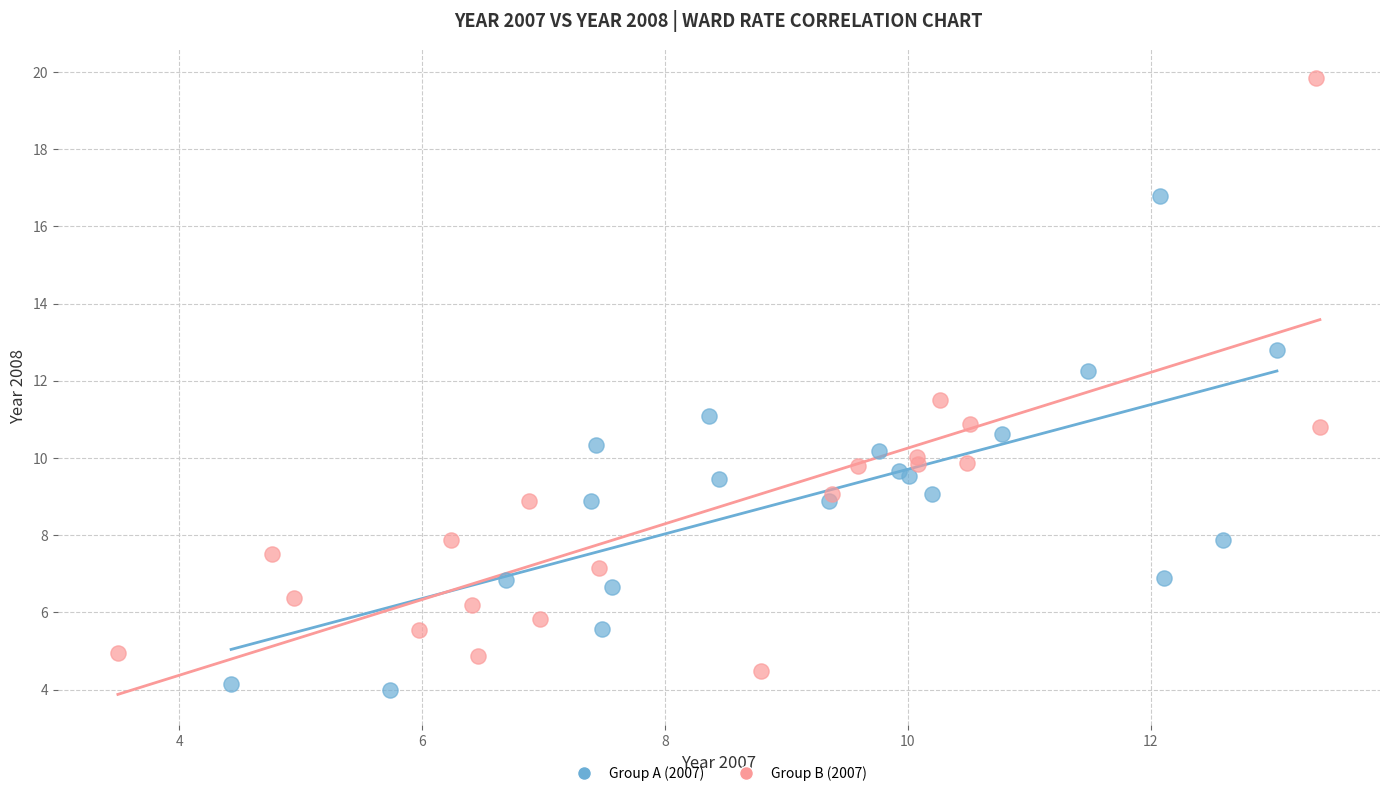

Which series contains the highest Y value?

Group B (2007)